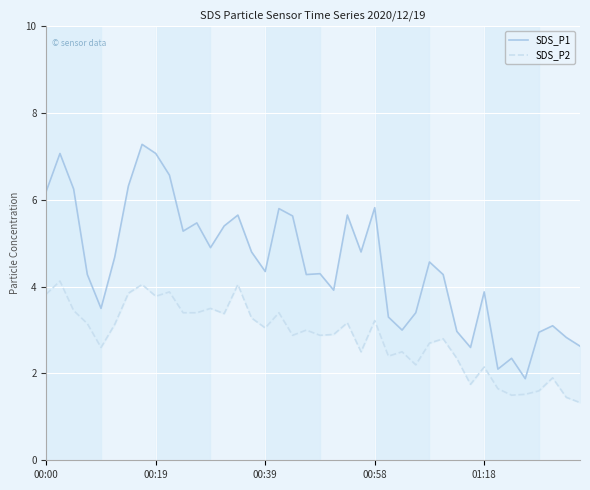

What is the highest value of the SDS_P1 series?

7.3